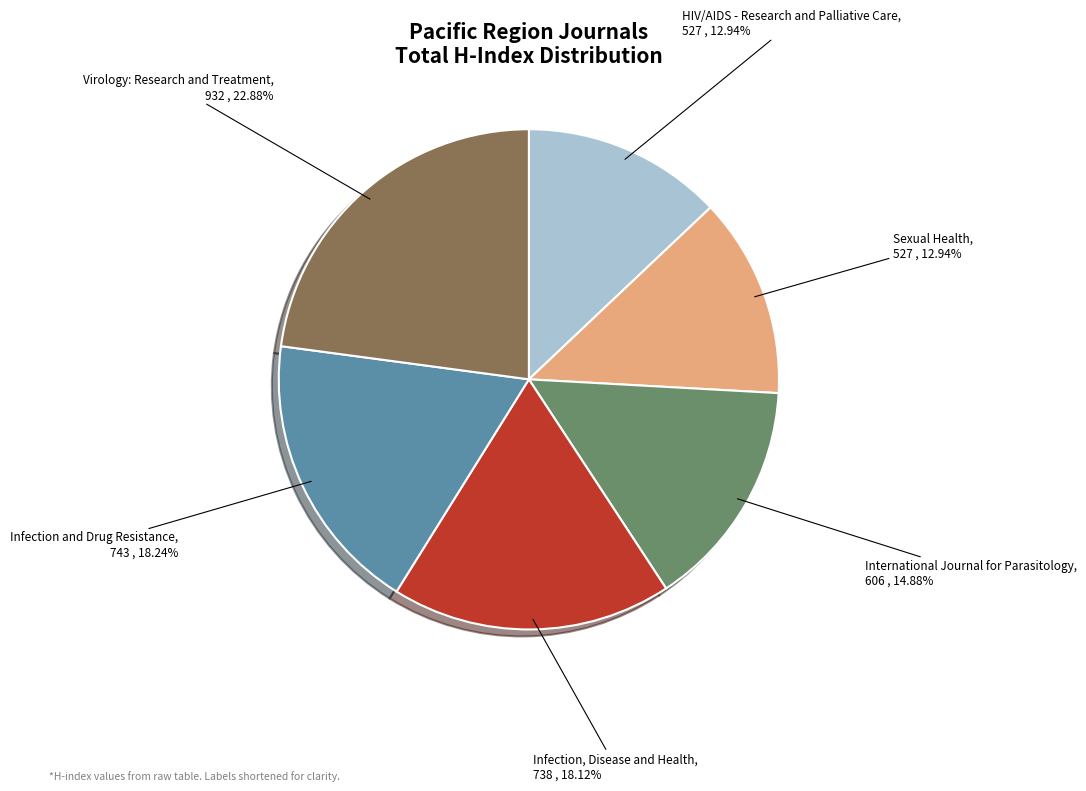

Which category has the biggest portion of the pie?

Virology: Research and Treatment